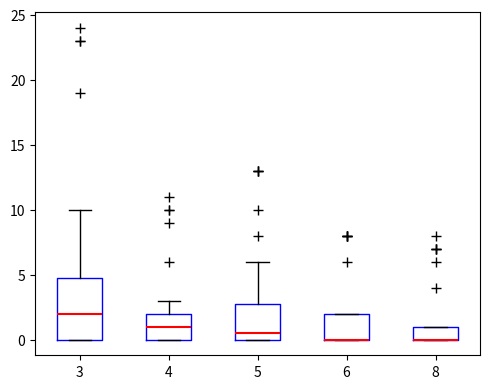

Where does the upper whisker of the box at x = 4 end on the y-axis? The values are not printed on the chart, so give them approximately, as read against the axis.

3.0